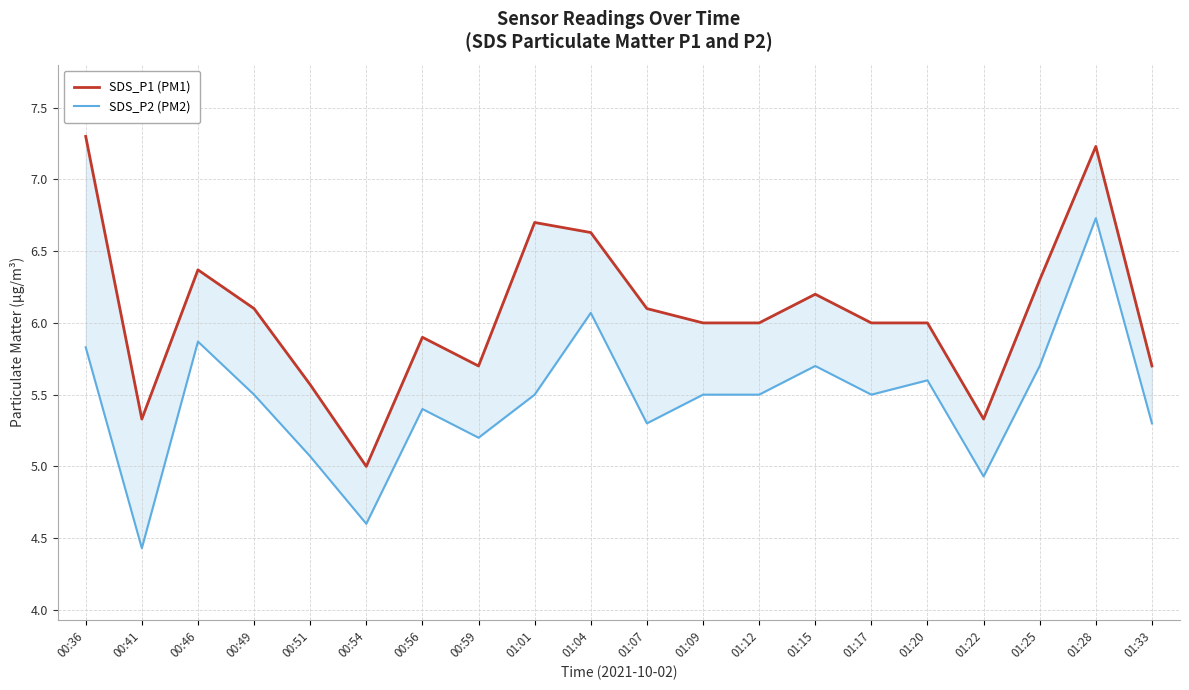

Is the value of SDS_P2 (PM2) at 01:12 greater than the value of SDS_P1 (PM1) at 00:51?

No